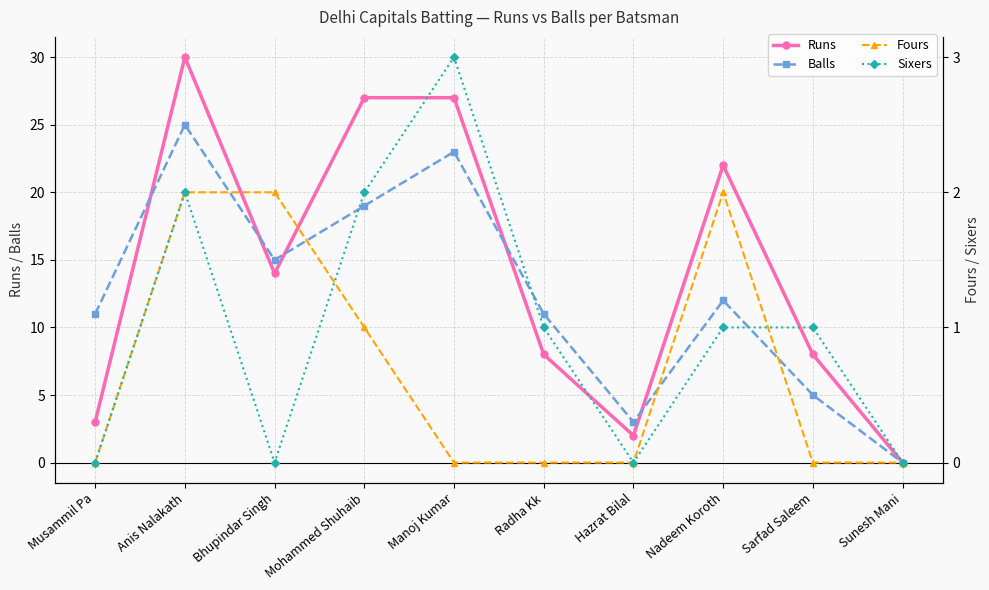

At which label does Sixers first exceed 1?

Anis Nalakath